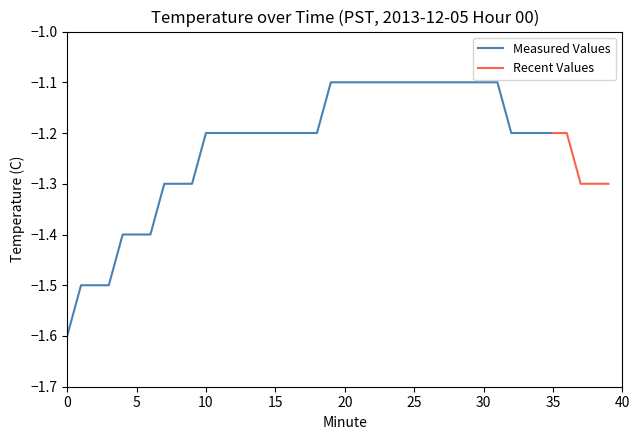

Does the chart display data point markers on the line(s)?

No